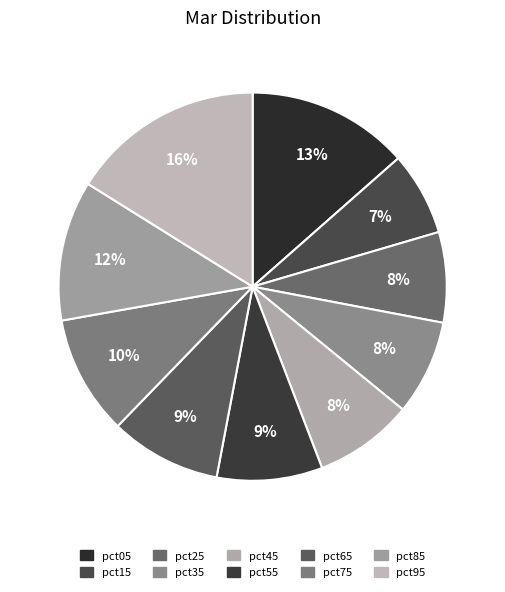

How many segments does this pie chart have?

10